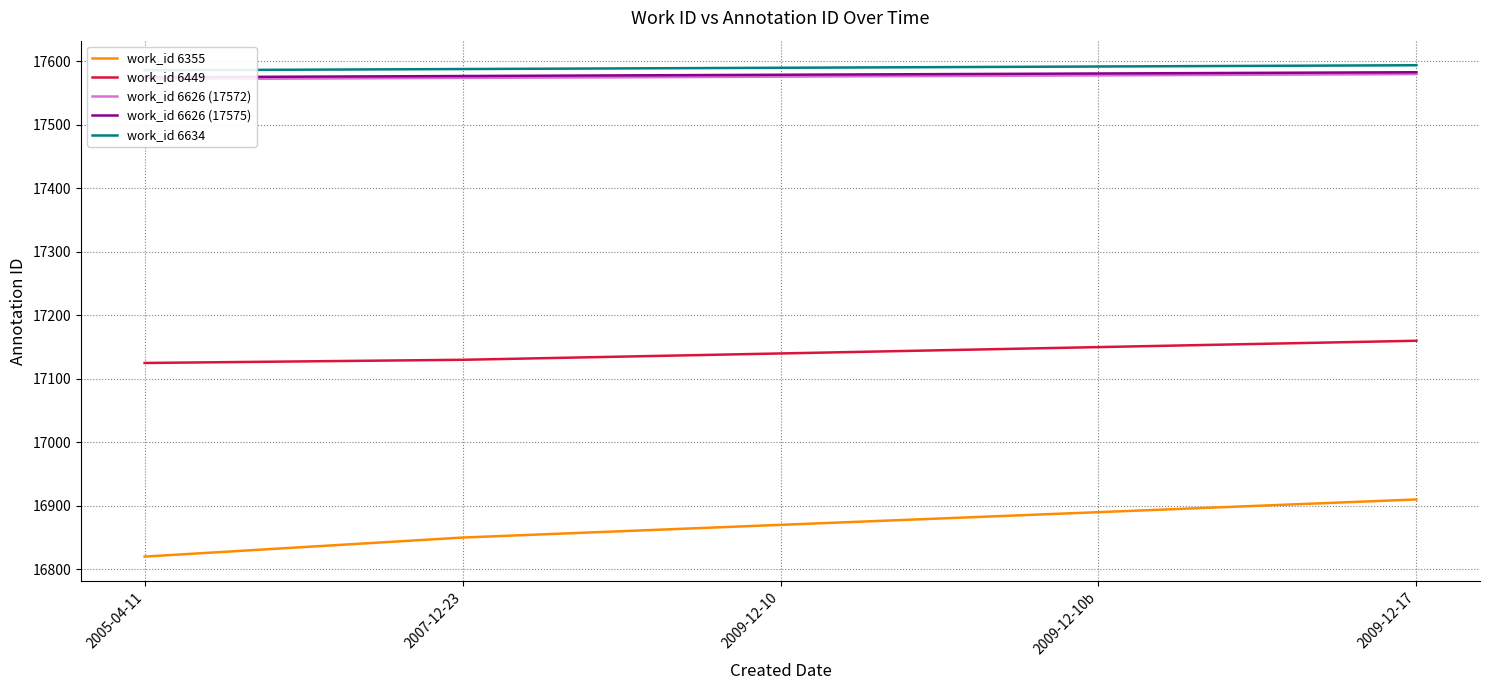

The value of work_id 6449 at 2005-04-11 is 17125. True or false?

True